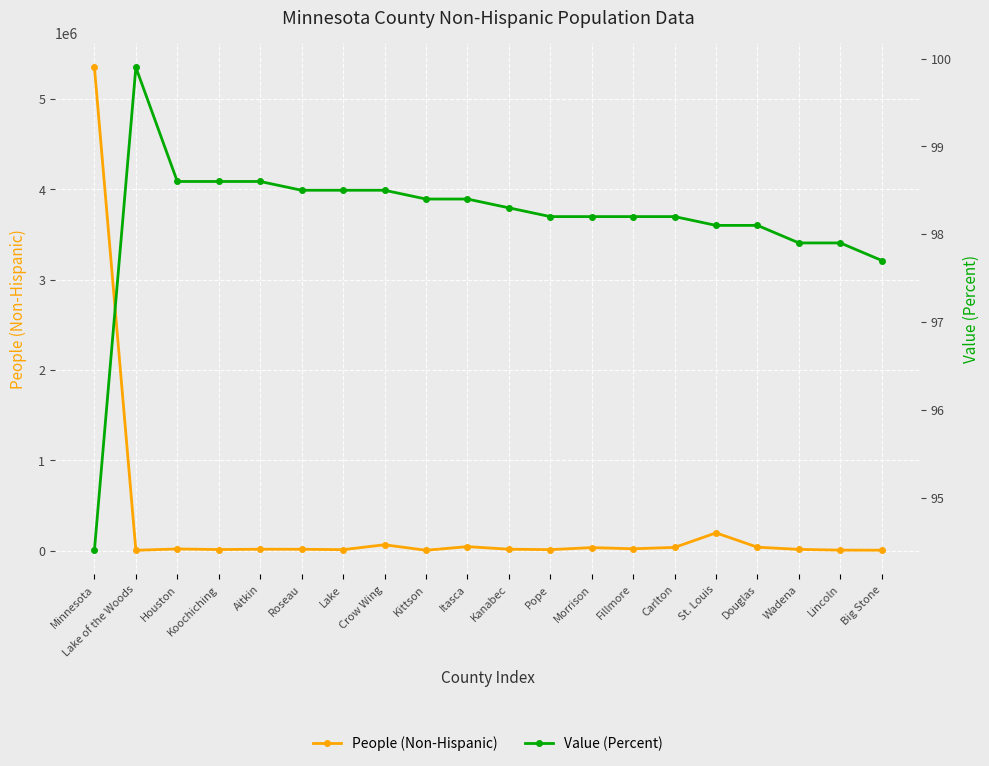

Which series has the largest total across all categories?

People (Non-Hispanic)